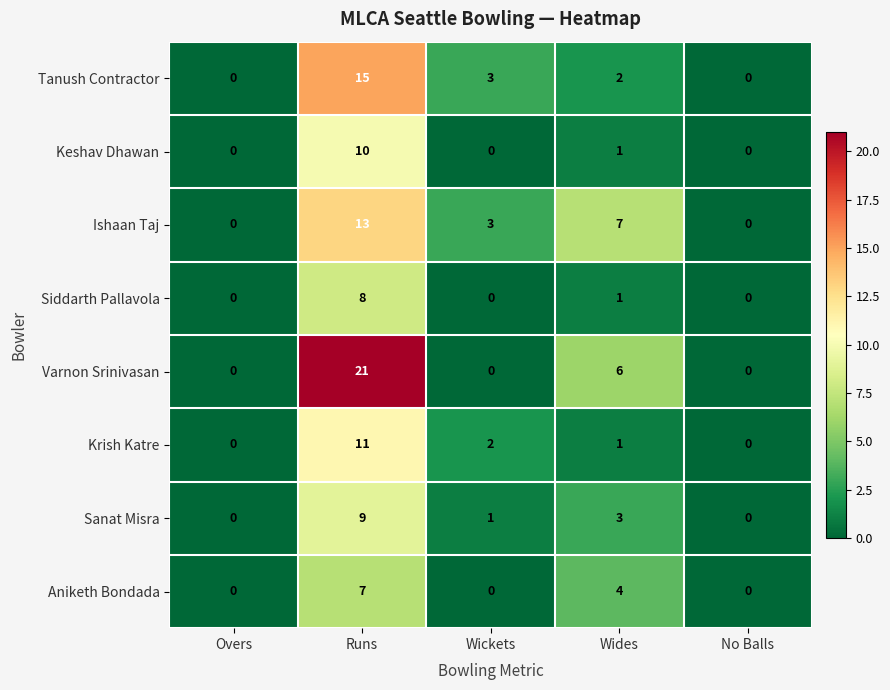

How many categories are shown in the chart?

5